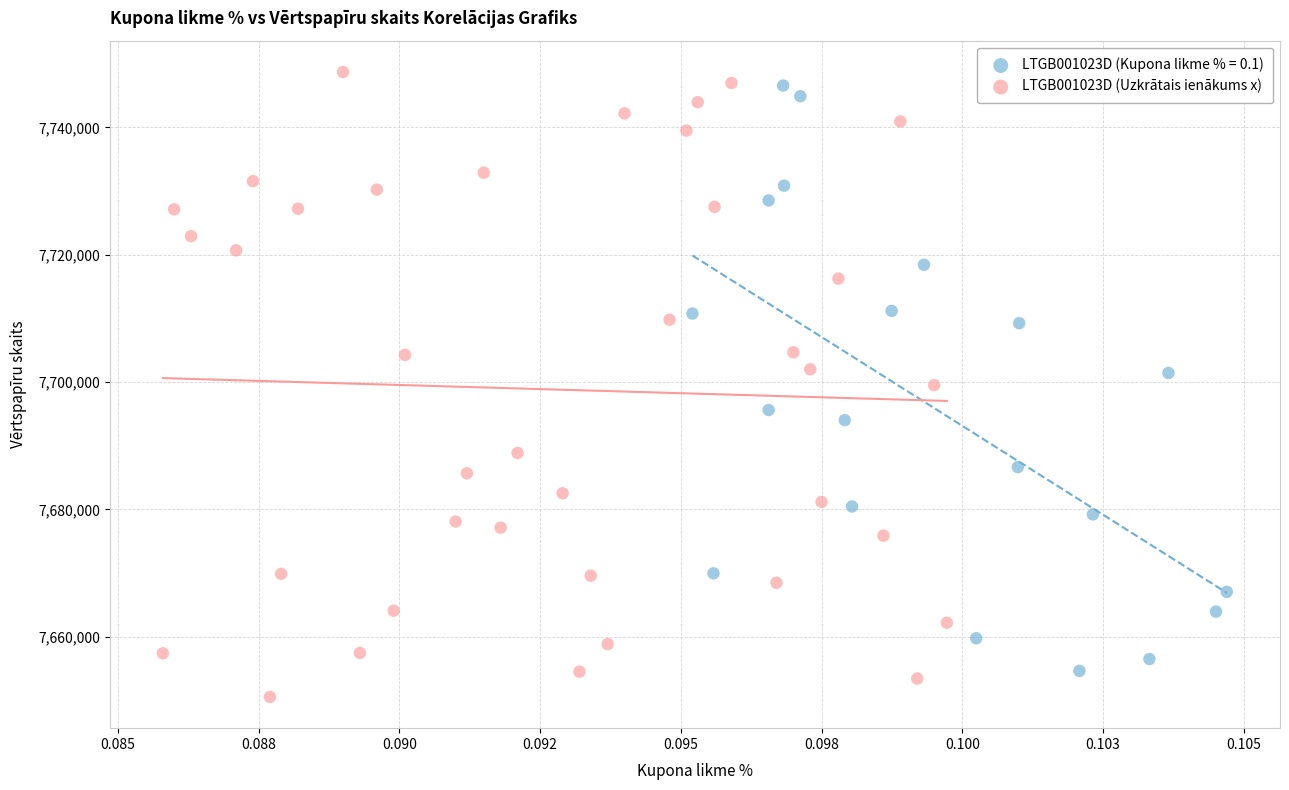

Which series has the largest Y range (max minus min)?

LTGB001023D (Uzkrātais ienākums x)